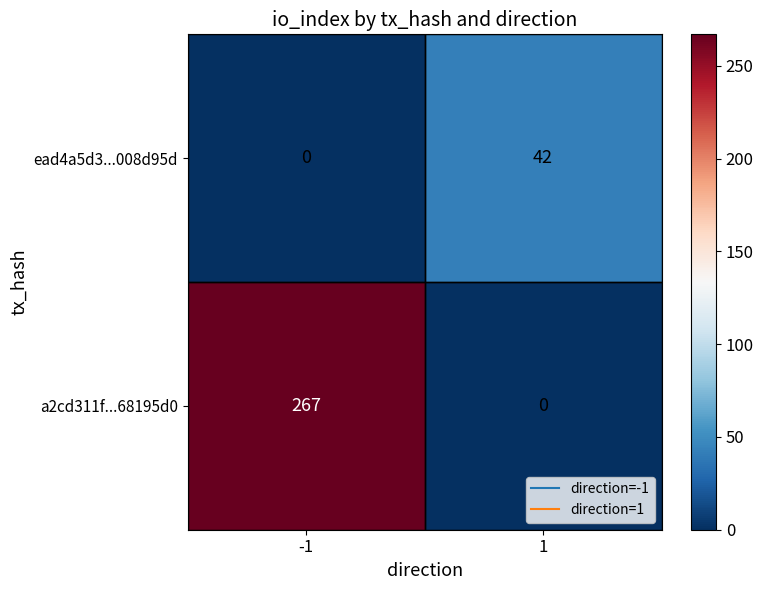

The value of a2cd311f...68195d0 at -1 is 267. True or false?

True